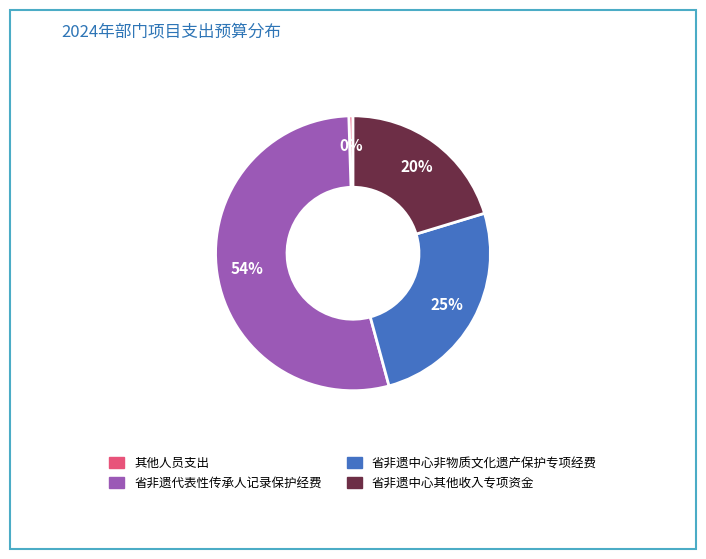

Is it true that 省非遗代表性传承人记录保护经费 is 54% of the pie?

True